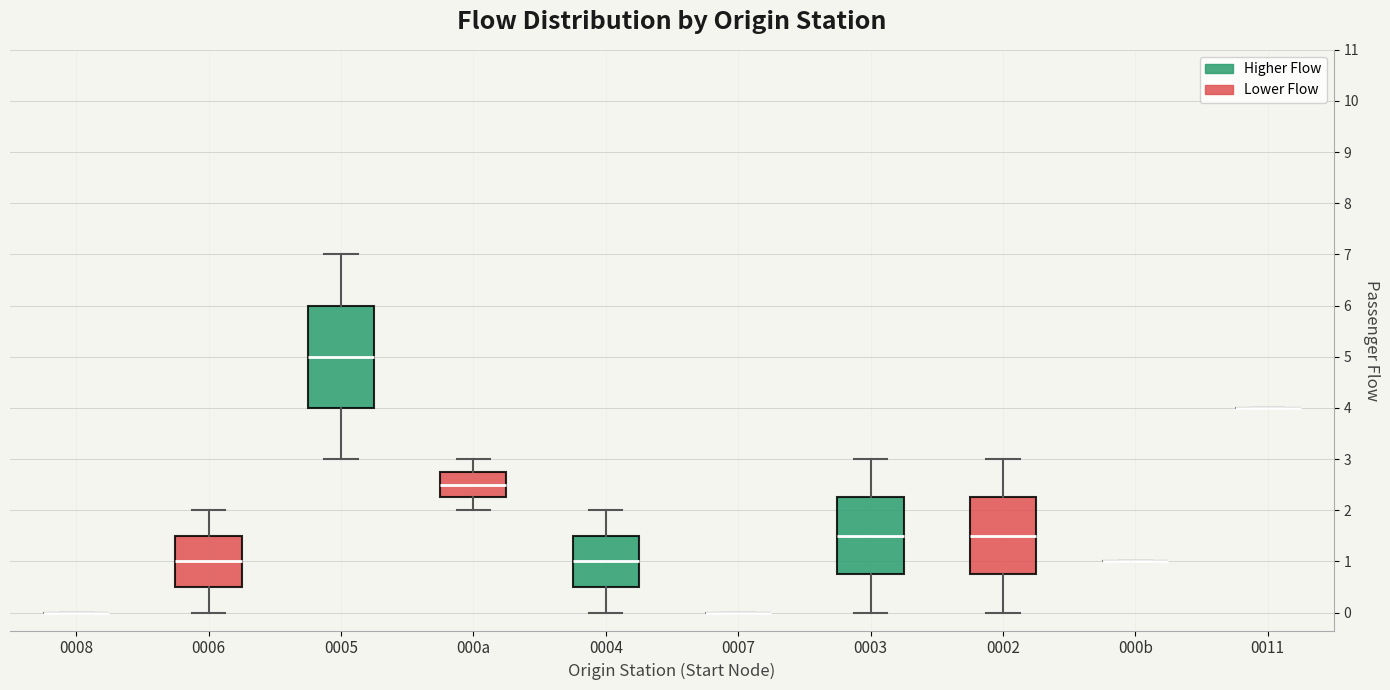

Comparing the boxes themselves (not the whiskers), which one is the tallest?

0005